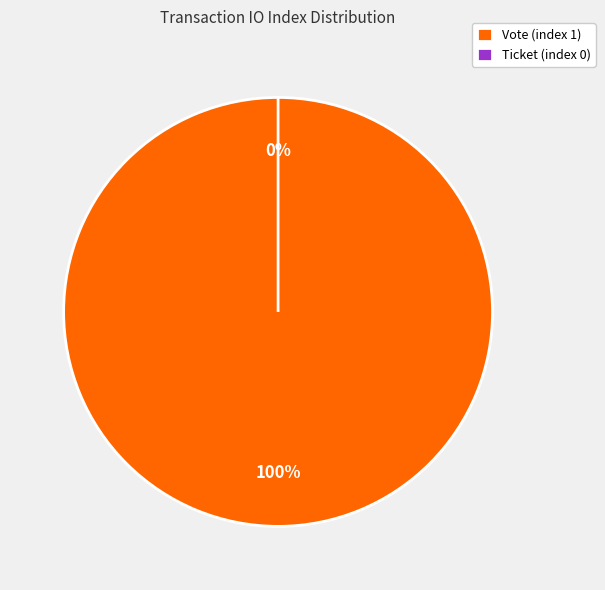

Count the number of slices in the pie.

2